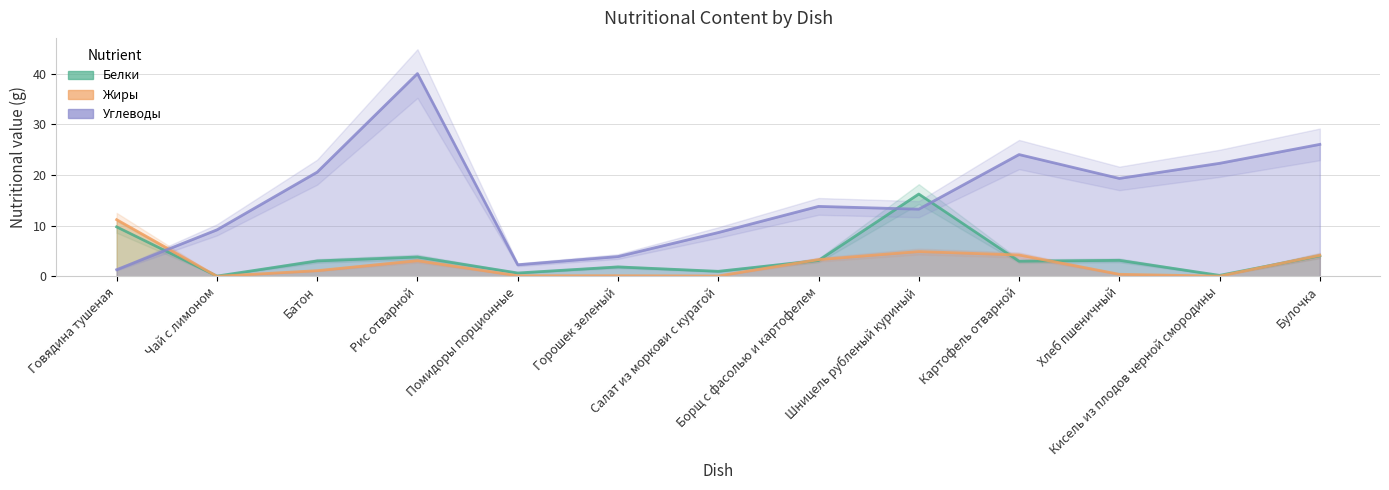

What is the sum of the Углеводы values at Горошек зеленый and Шницель рубленый куриный?

17.1